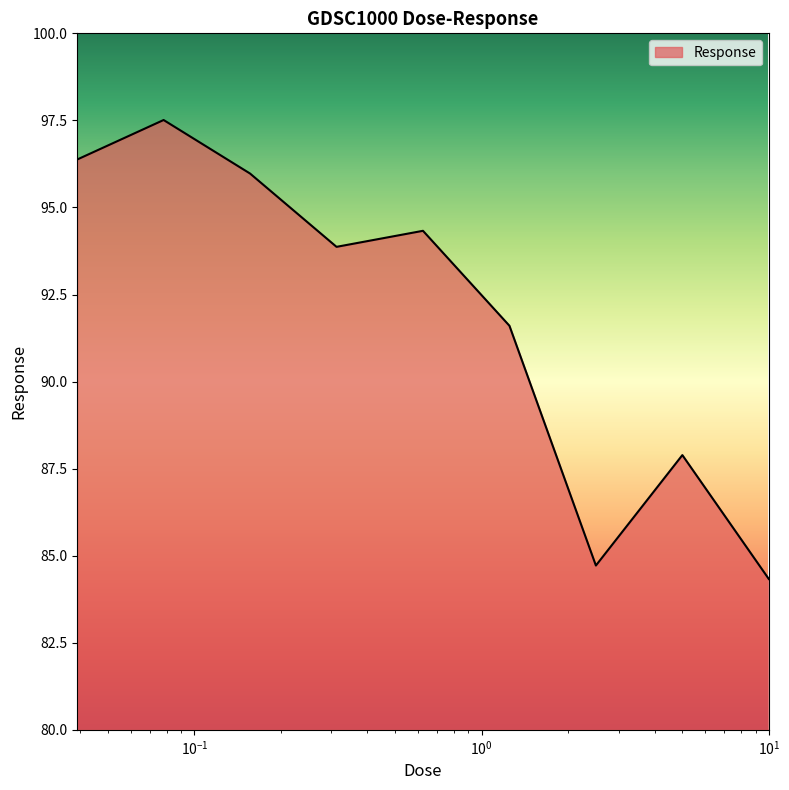

What is the minimum value shown in the chart?

84.3